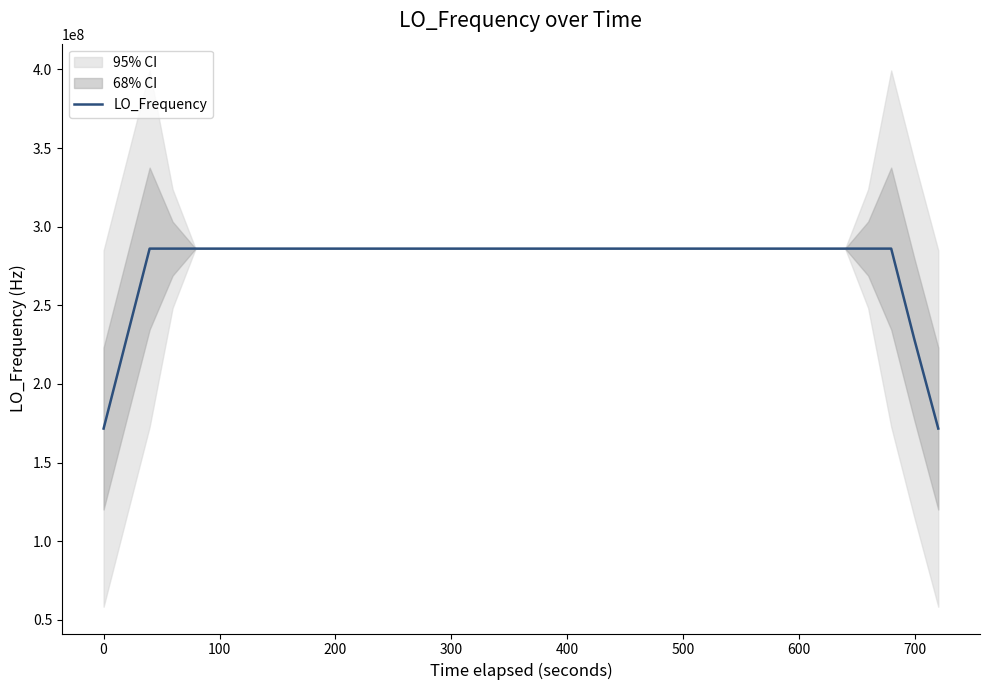

What is the maximum value shown in the chart?

286047028.8